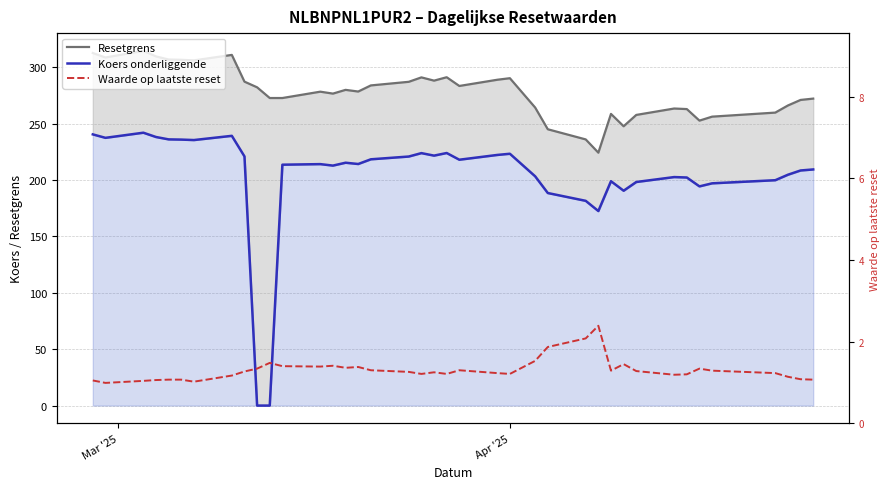

Rank the series by their maximum value, from highest to lowest.

Resetgrens, Koers onderliggende, Waarde op laatste reset